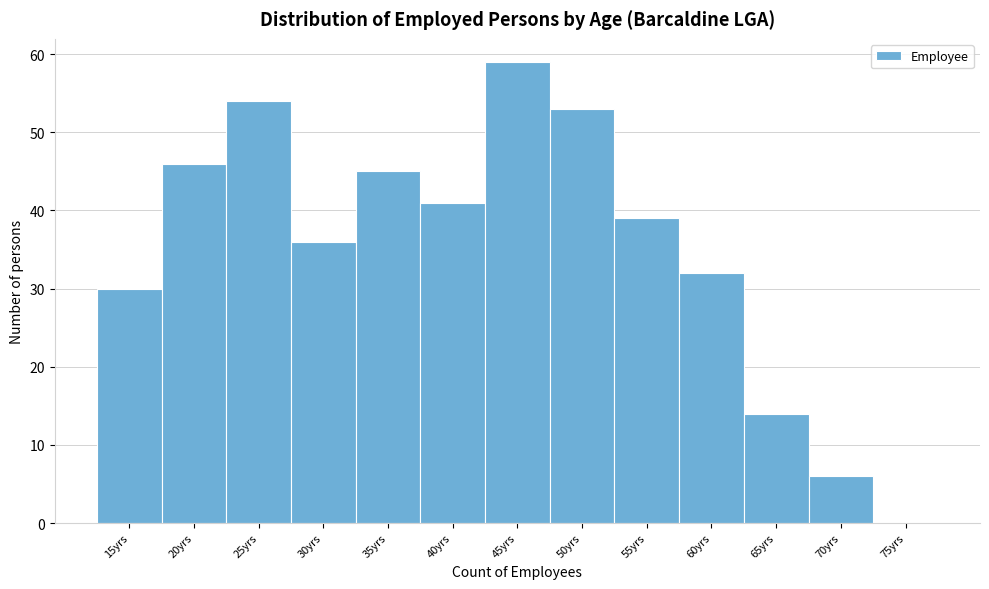

Reading left to right, extract all data points from this chart.

15yrs=30	20yrs=46	25yrs=54	30yrs=36	35yrs=45	40yrs=41	45yrs=59	50yrs=53	55yrs=39	60yrs=32	65yrs=14	70yrs=6	75yrs=0